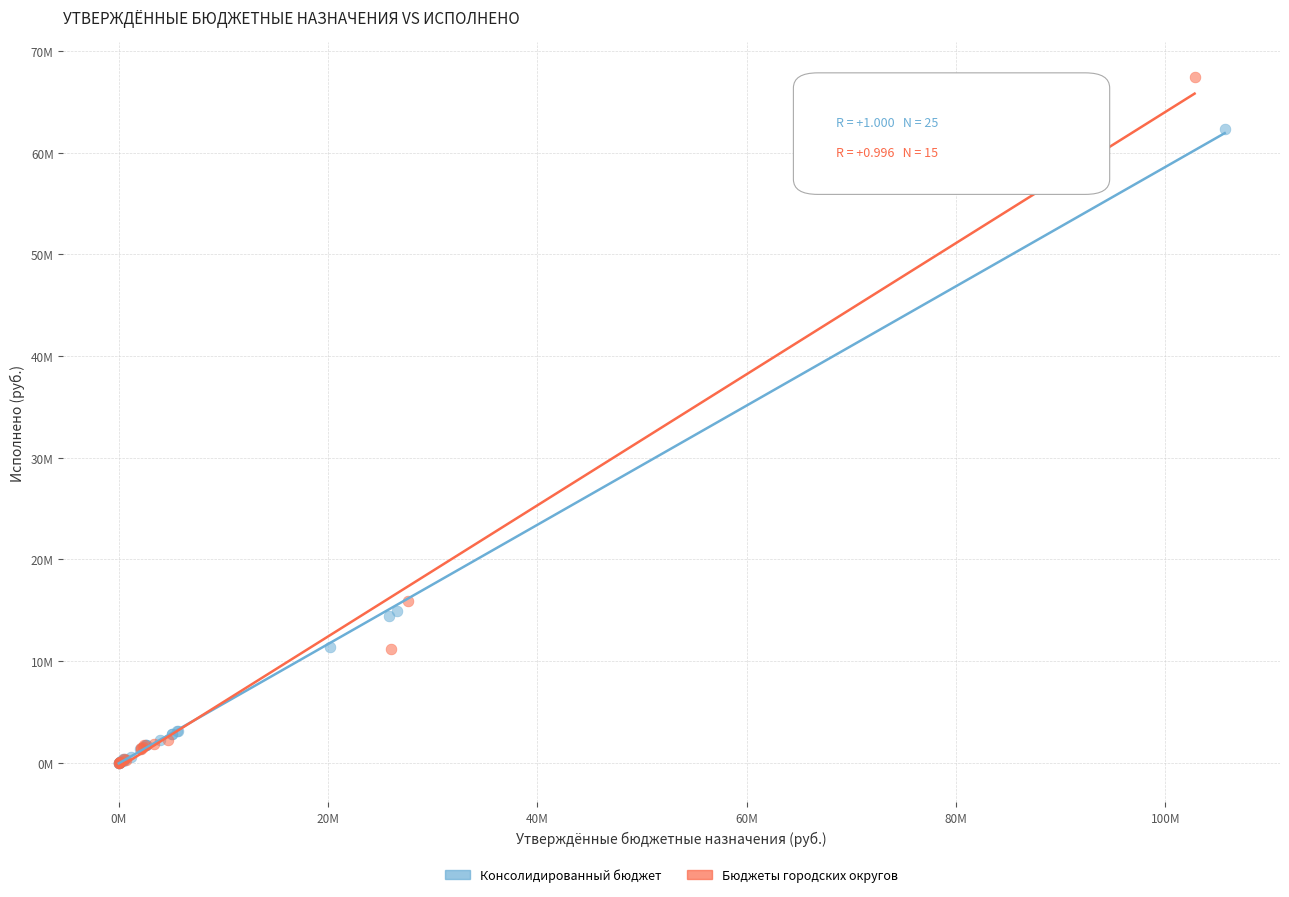

What are all the series names shown in the legend?

Консолидированный бюджет, Бюджеты городских округов